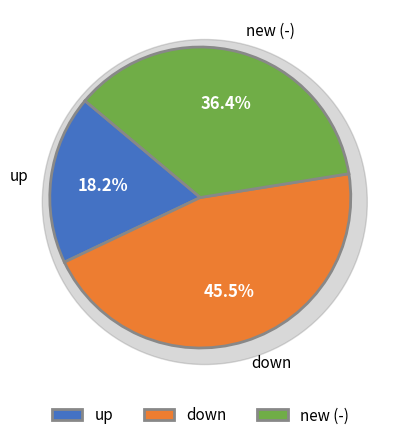

What percentage is the up slice, to the nearest percent?

18%